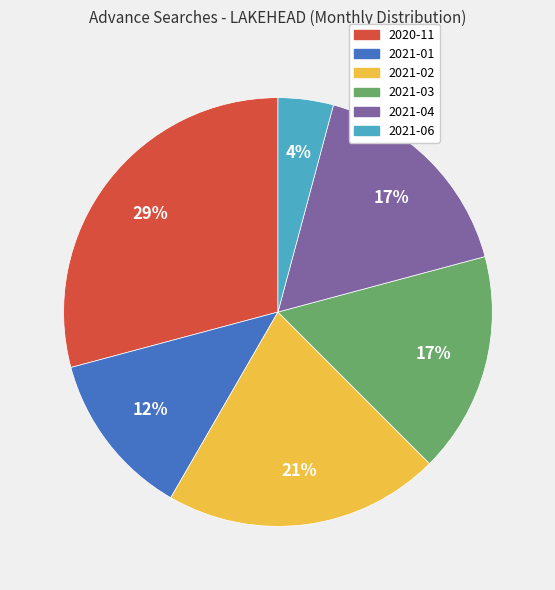

Which category has the biggest portion of the pie?

2020-11